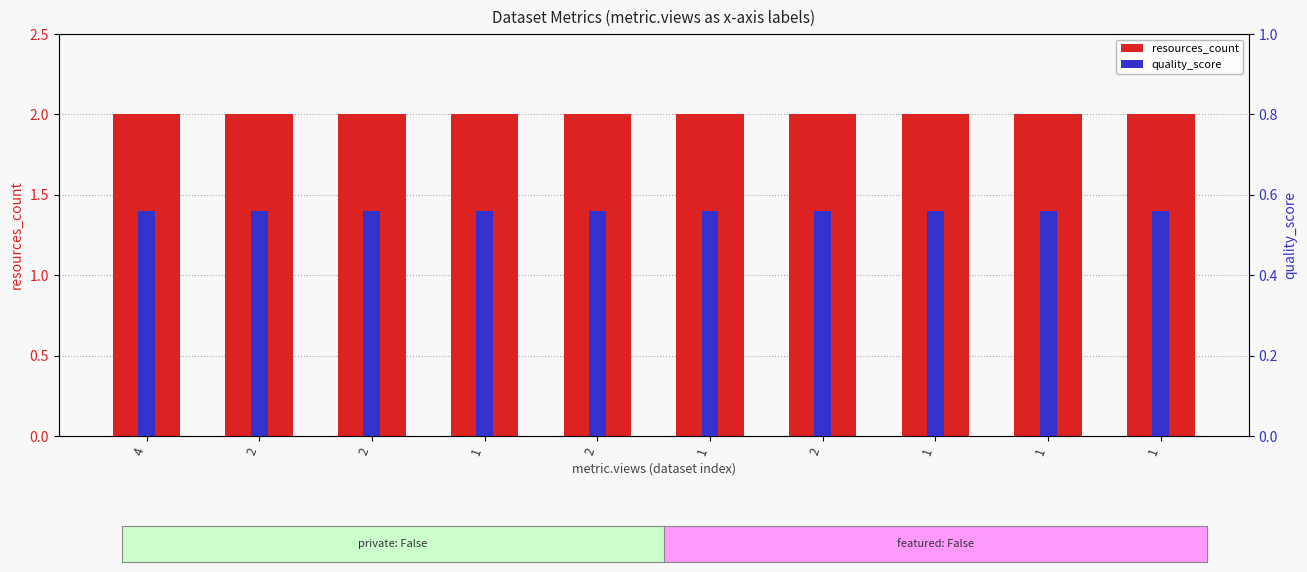

What is the average value of the resources_count series?

2.0